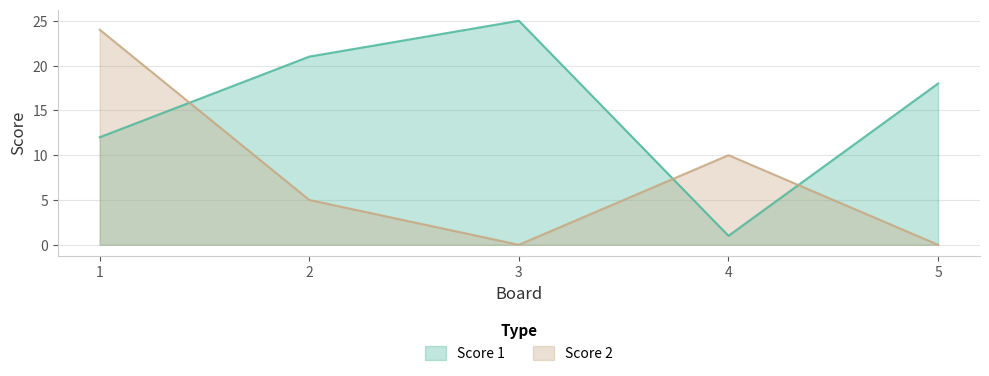

Which label corresponds to the smallest value in the chart?

3